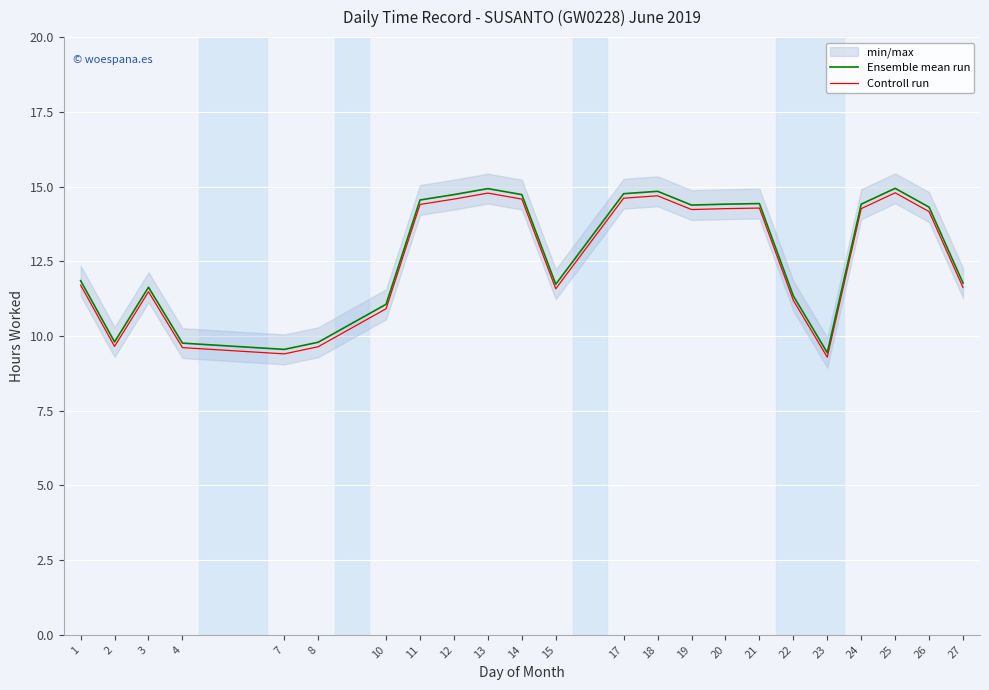

At which label does Controll run first exceed 14?

11